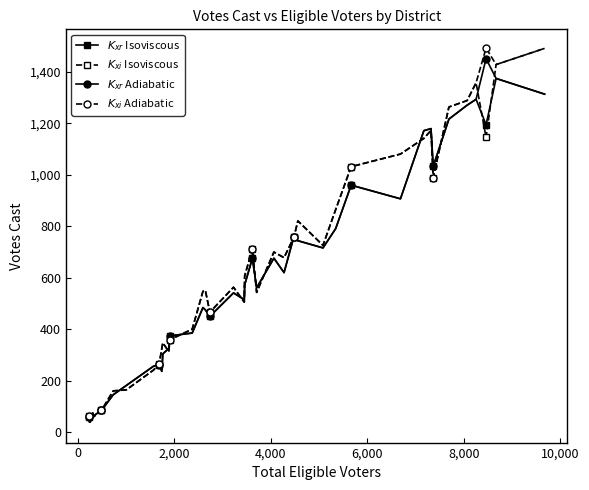

What is the maximum value shown in the chart?

1493